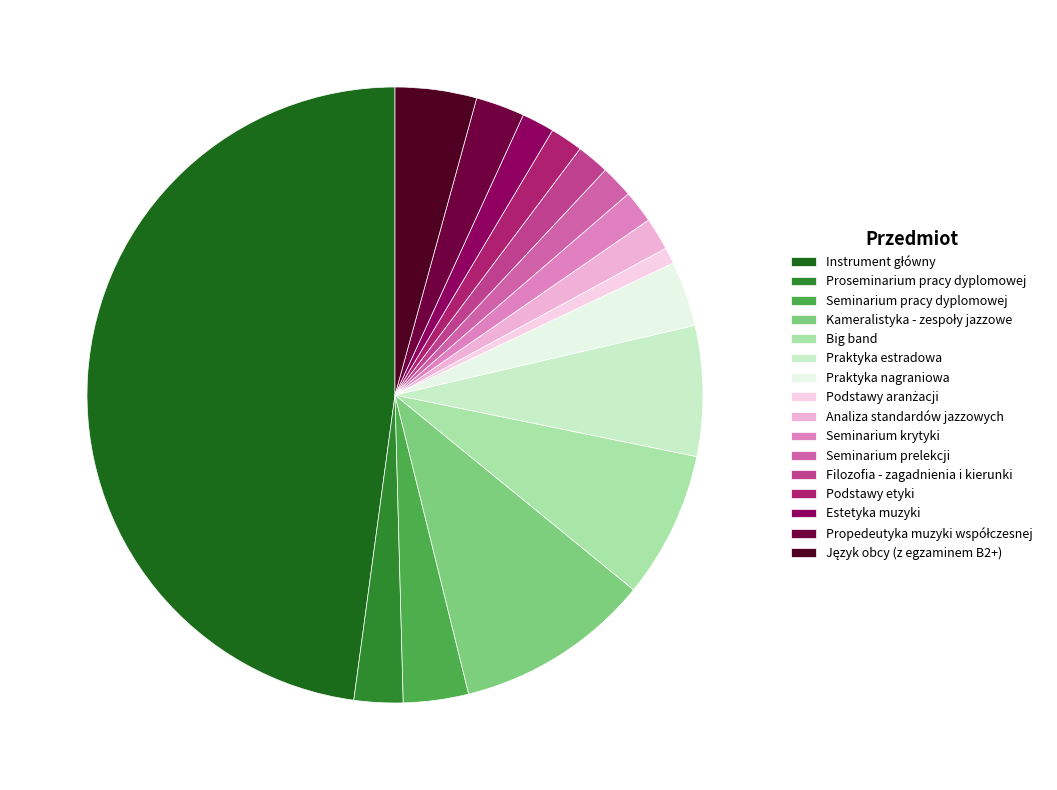

How many segments does this pie chart have?

16